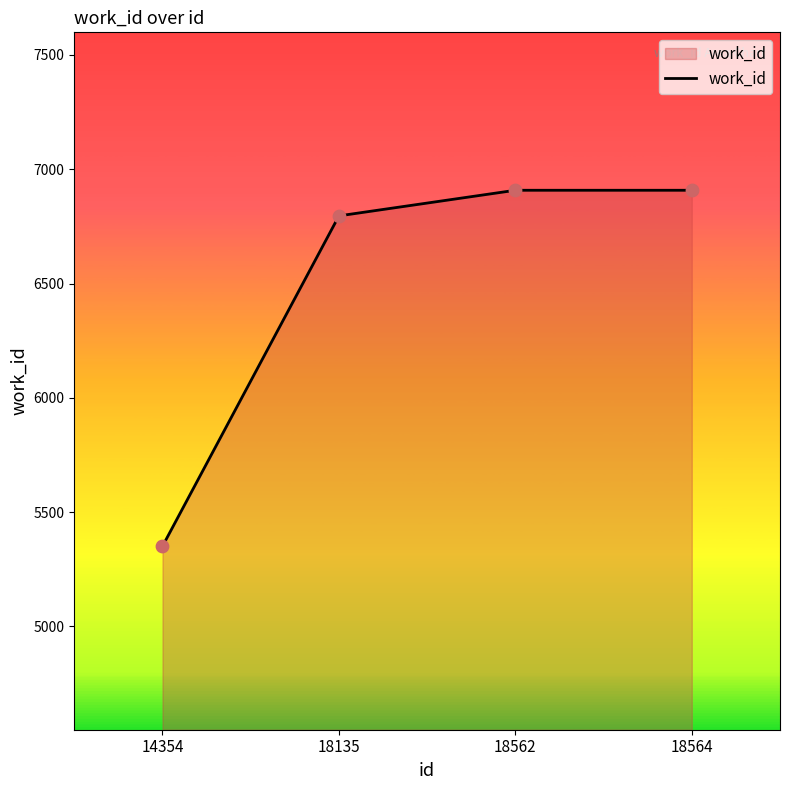

Between 18135 and 18564, which is larger?

18564